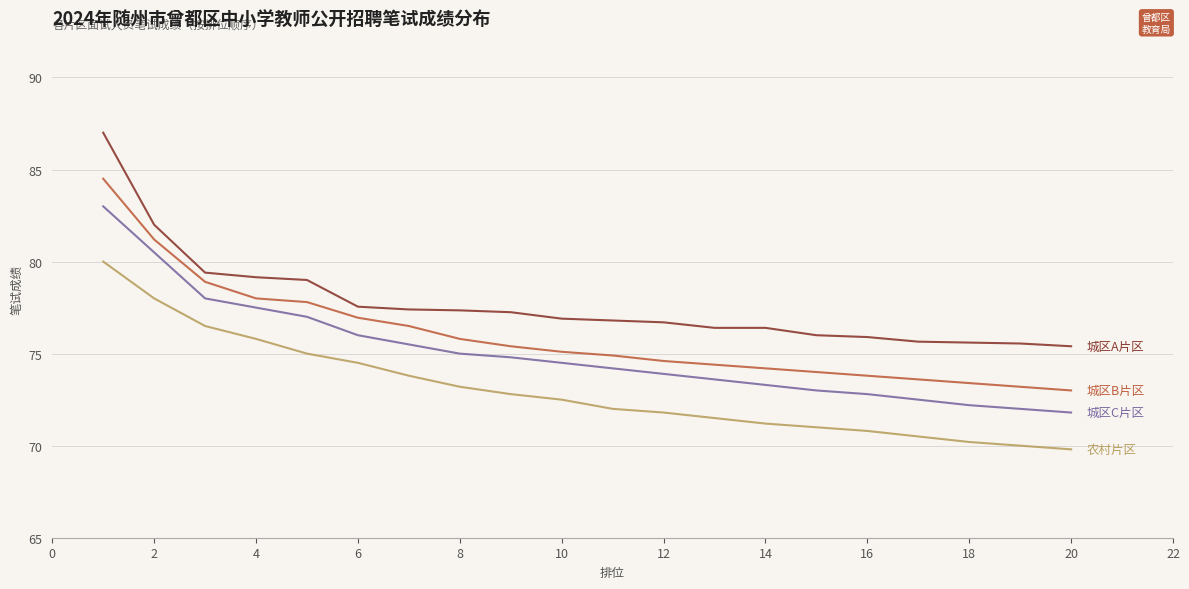

What is the smallest value displayed?

69.8